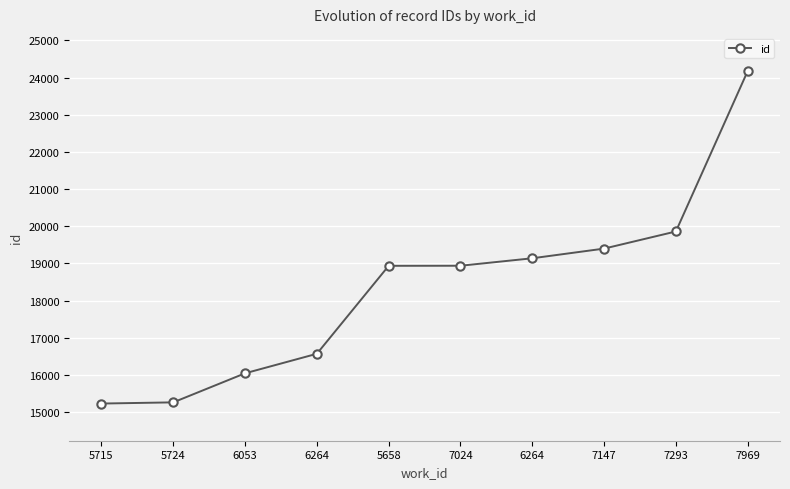

Between 5724 and 7024, which is larger?

7024